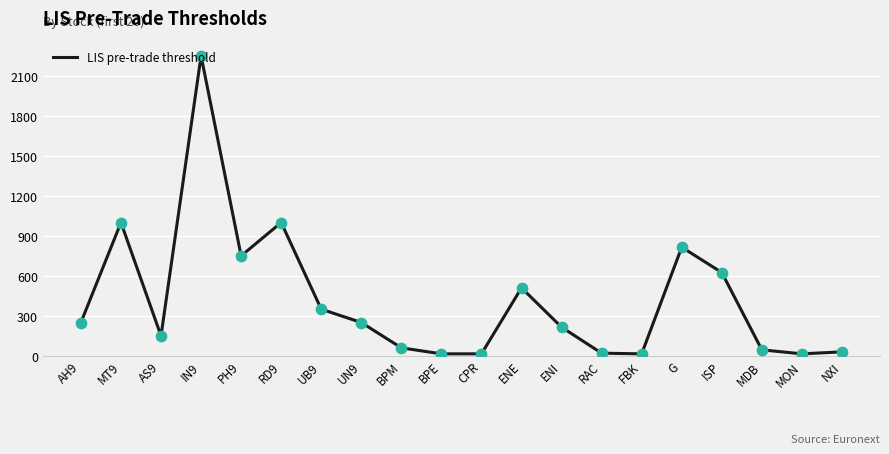

Which has a higher value, MDB or G?

G